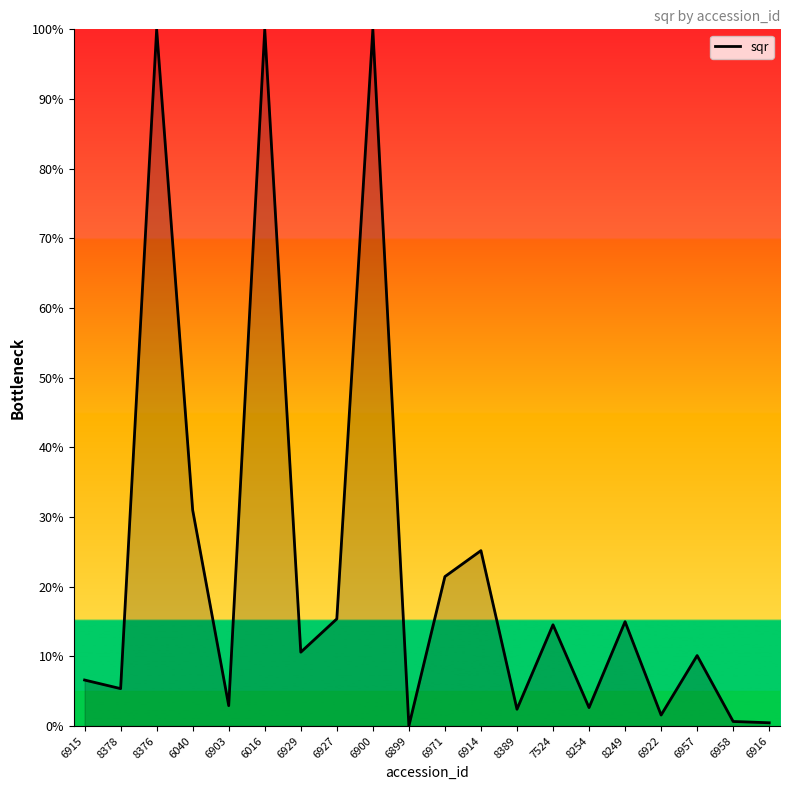

At which label is the value closest to 50?

6040